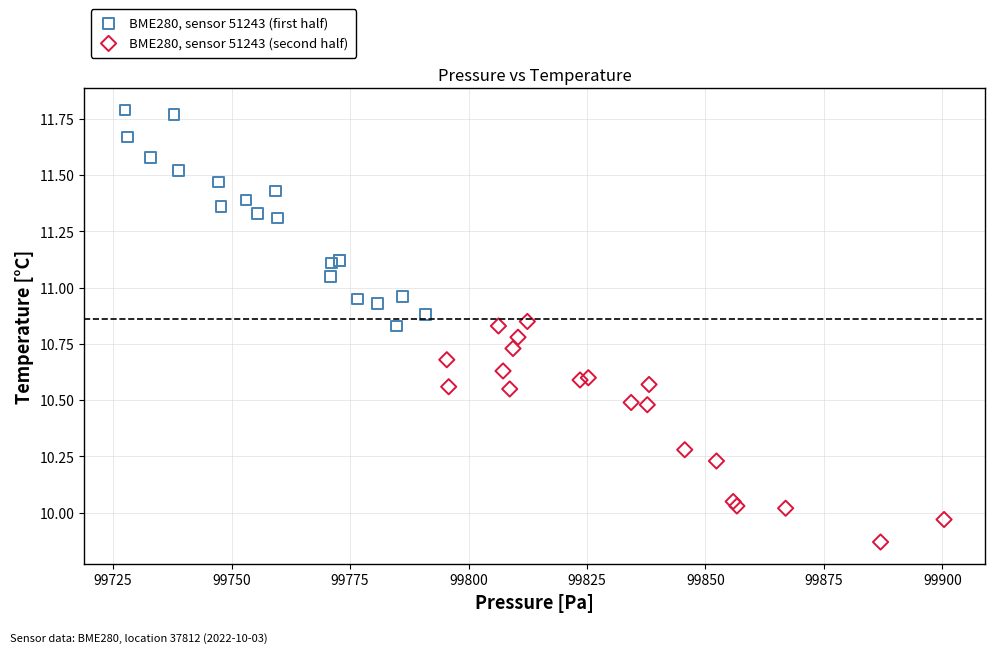

What are all the series names shown in the legend?

BME280, sensor 51243 (first half), BME280, sensor 51243 (second half)